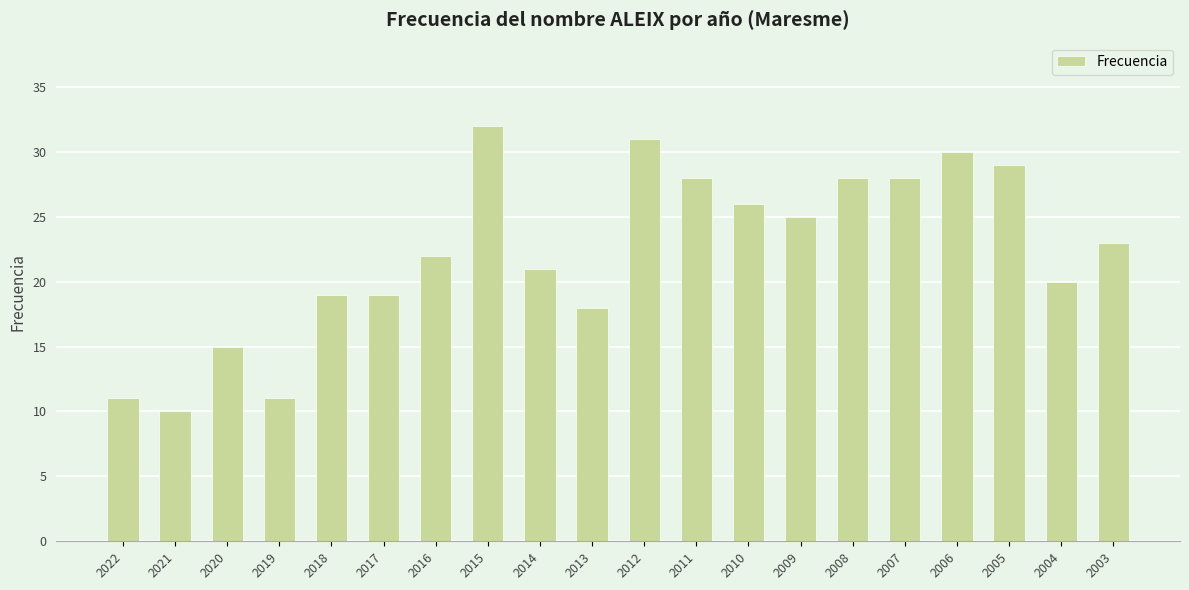

At which label is the value closest to 21?

2014